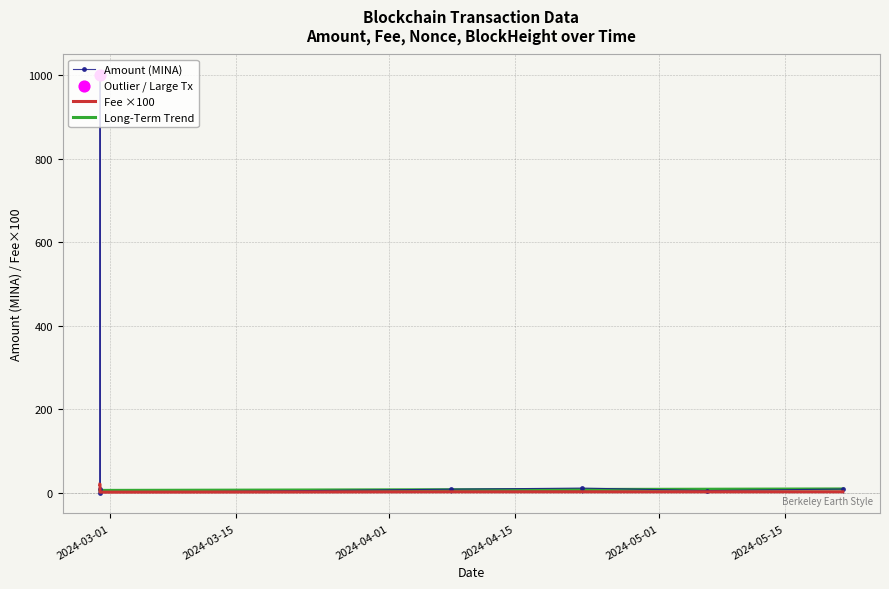

Which series has the widest spread of values?

Amount (MINA)